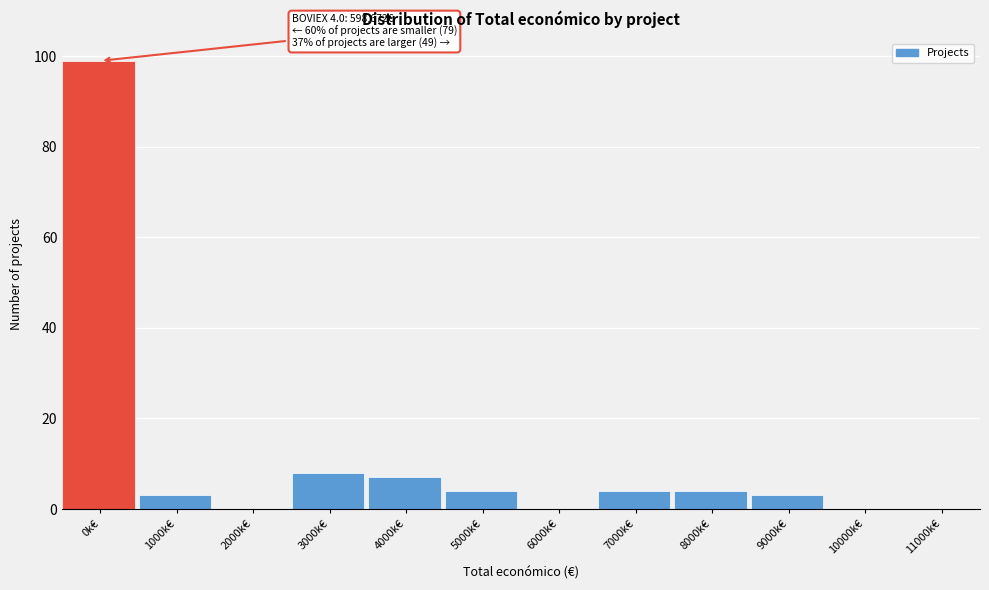

Reading left to right, what are all the values shown in this chart?

0k€=99	1000k€=3	2000k€=0	3000k€=8	4000k€=7	5000k€=4	6000k€=0	7000k€=4	8000k€=4	9000k€=3	10000k€=0	11000k€=0